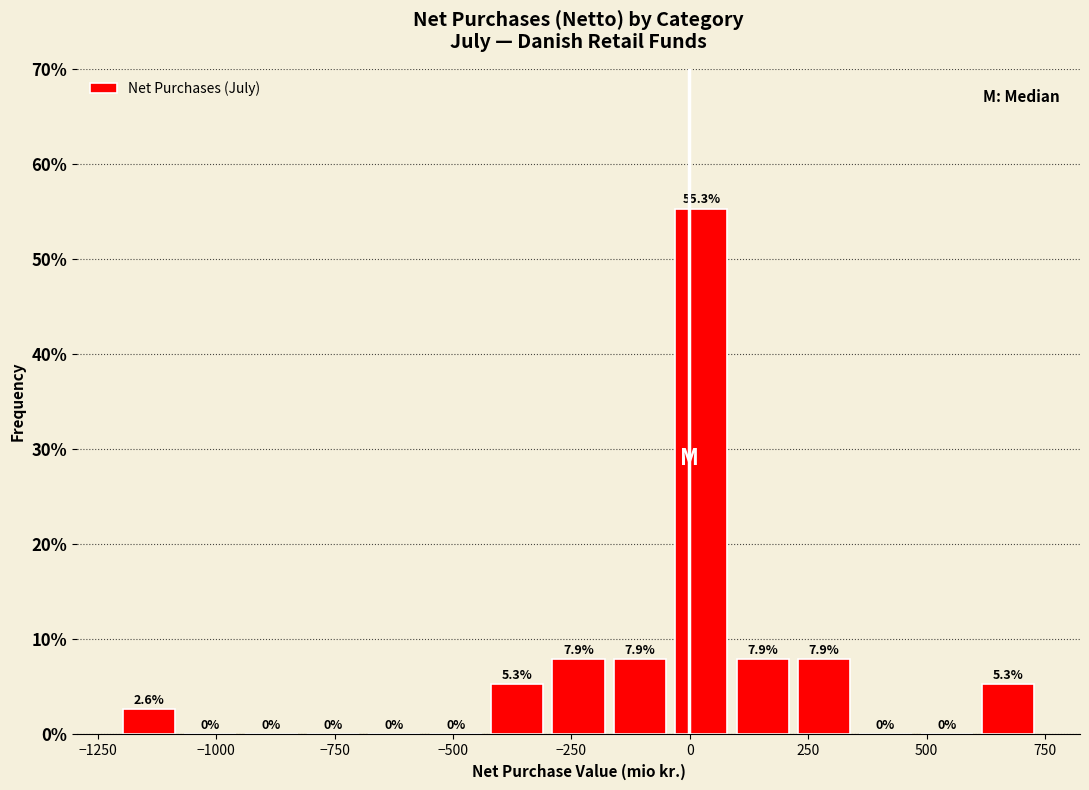

Read against the x-axis, roughly where is the centre of the tallest bar?

0